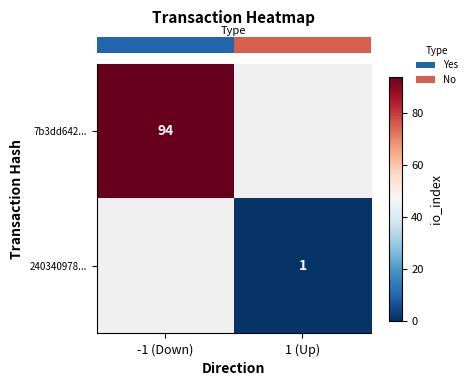

How many values in row_0 are above zero?

1